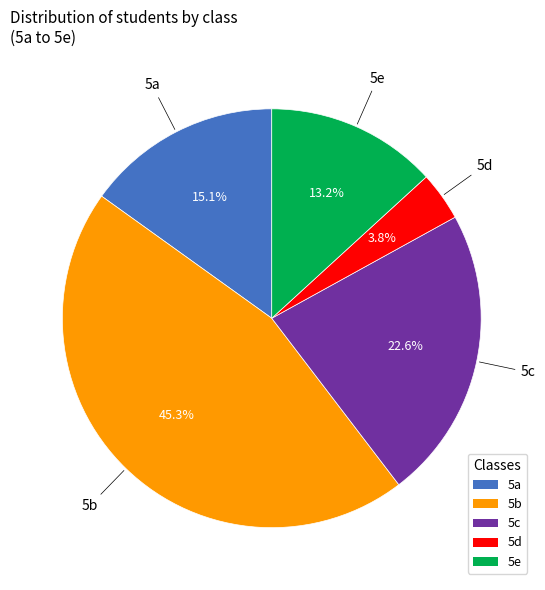

To the nearest percent, what percentage of the pie is 5d?

4%